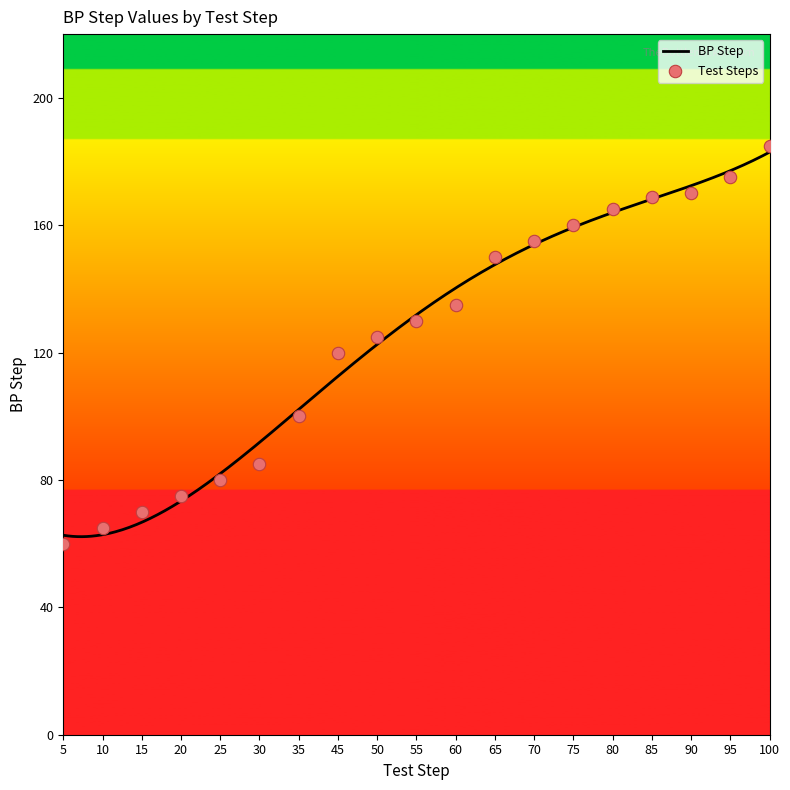

What is the change in value from 75 to 95?

+15